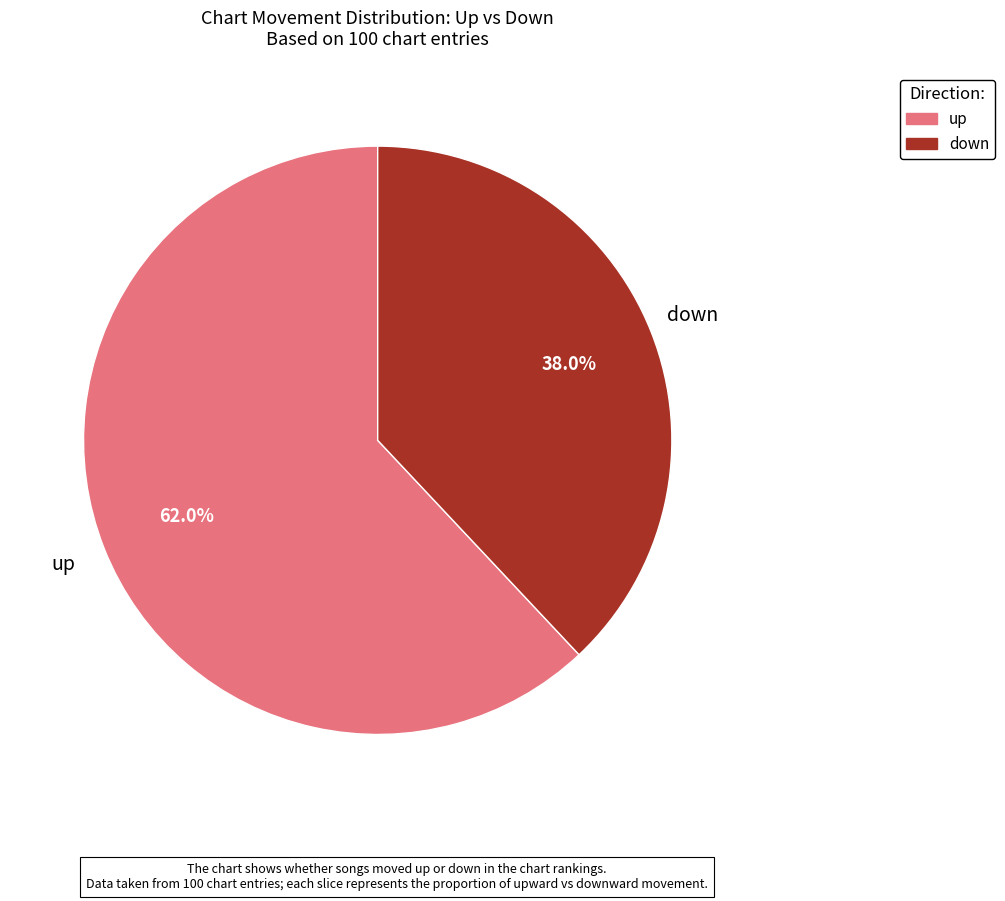

Does down represent more than half of the total?

No